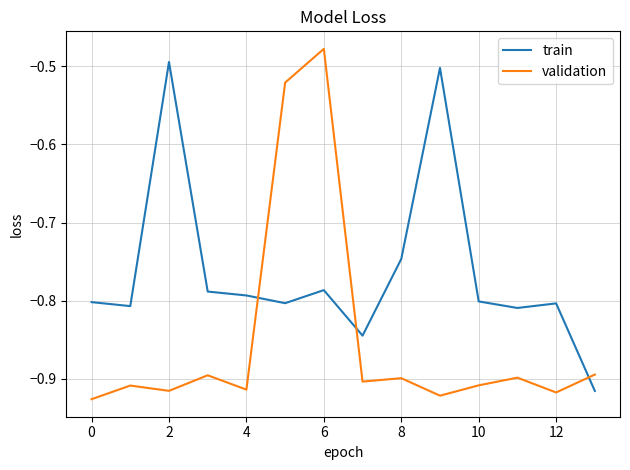

What is the difference between the second highest and minimum values in the train series?

0.4